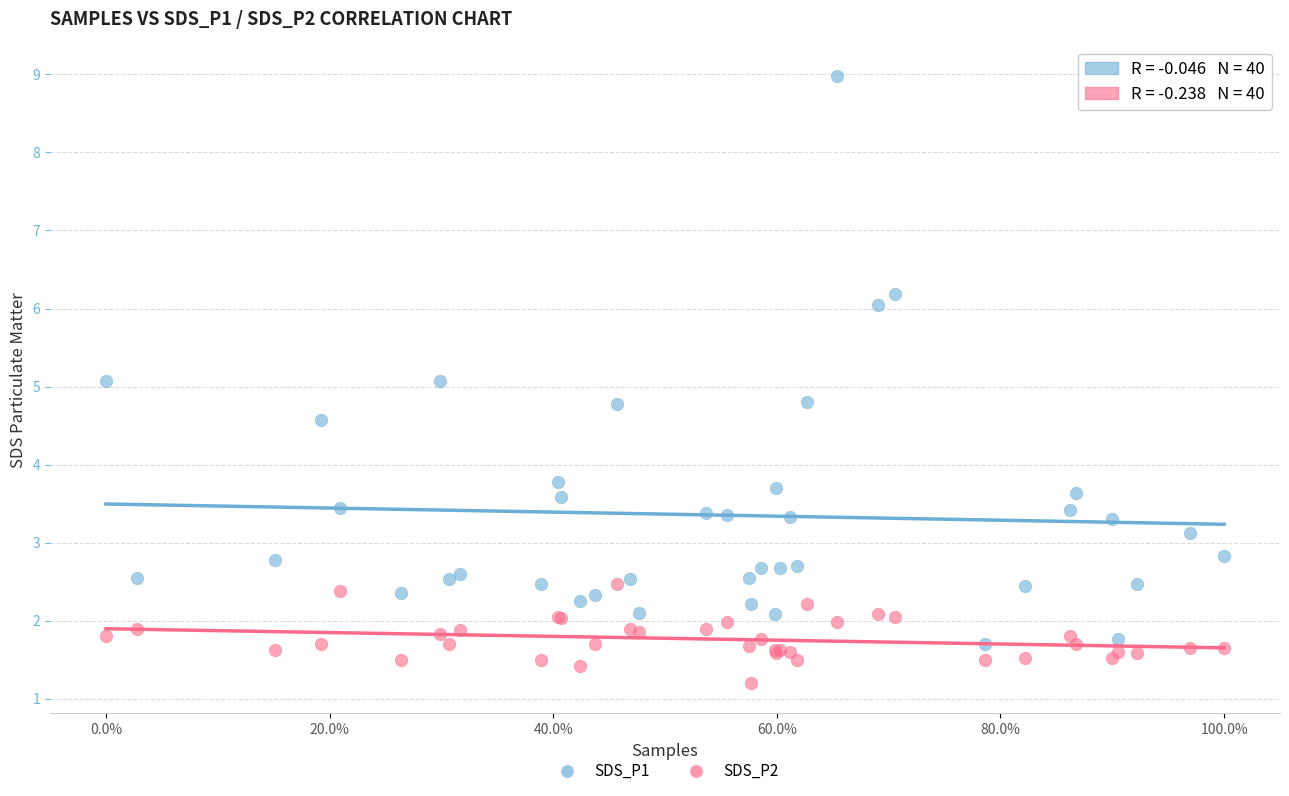

What are all the series names shown in the legend?

SDS_P1, SDS_P2